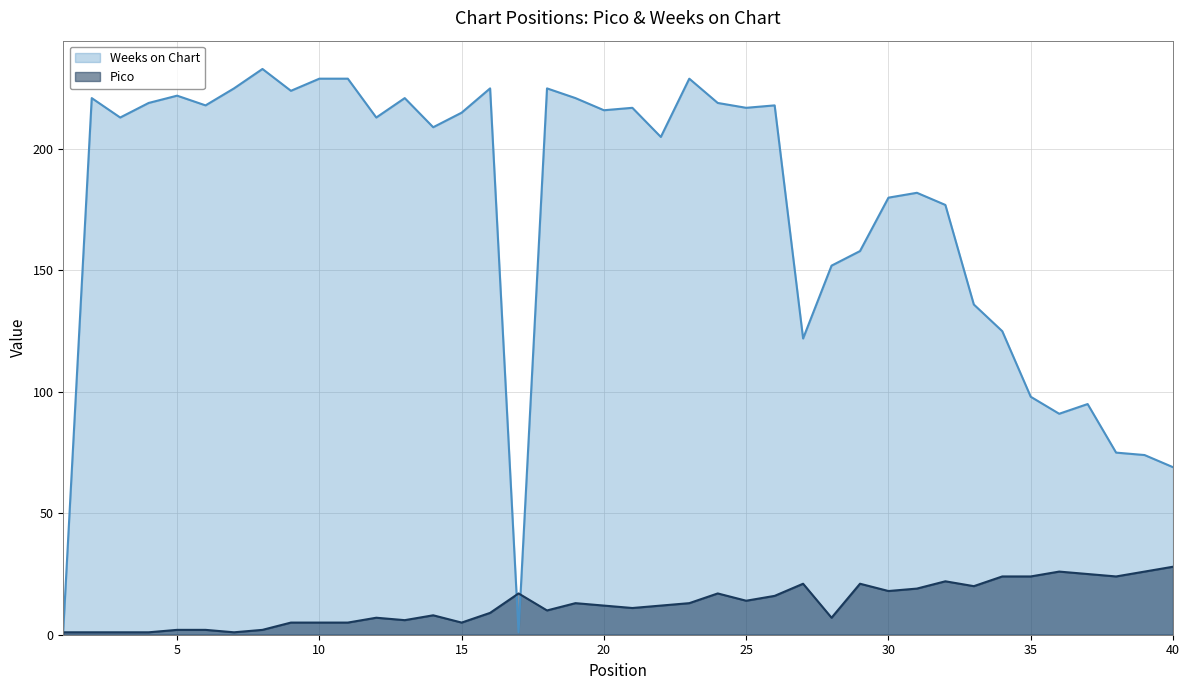

What is the average value of the Weeks on Chart series?

176